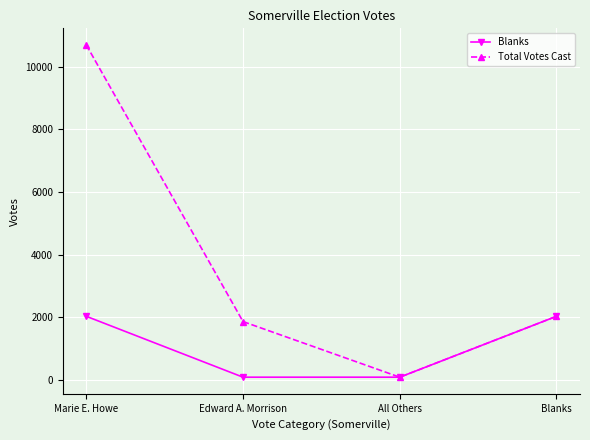

True or false: Blanks has more than 1 interior local peaks.

False